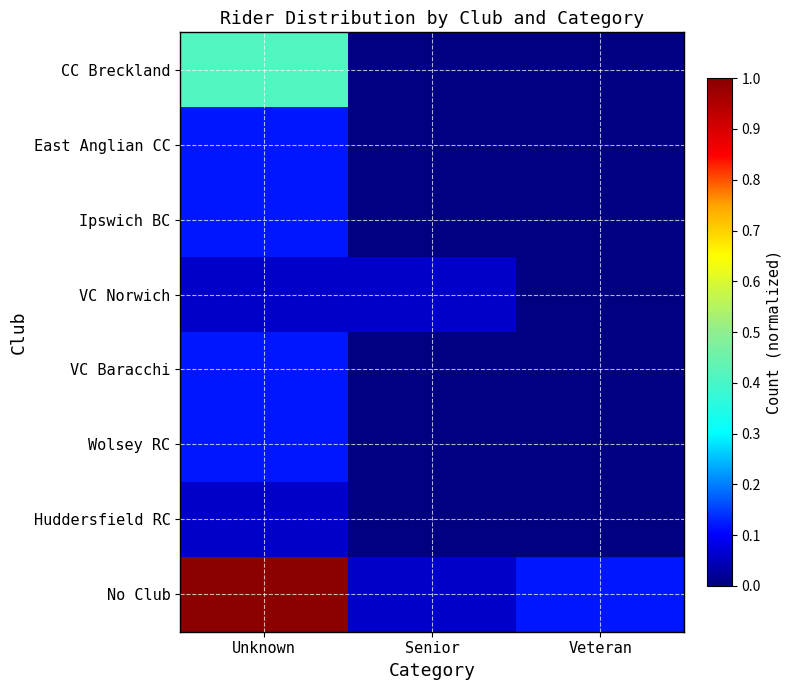

Which label corresponds to the smallest value in the chart?

Senior